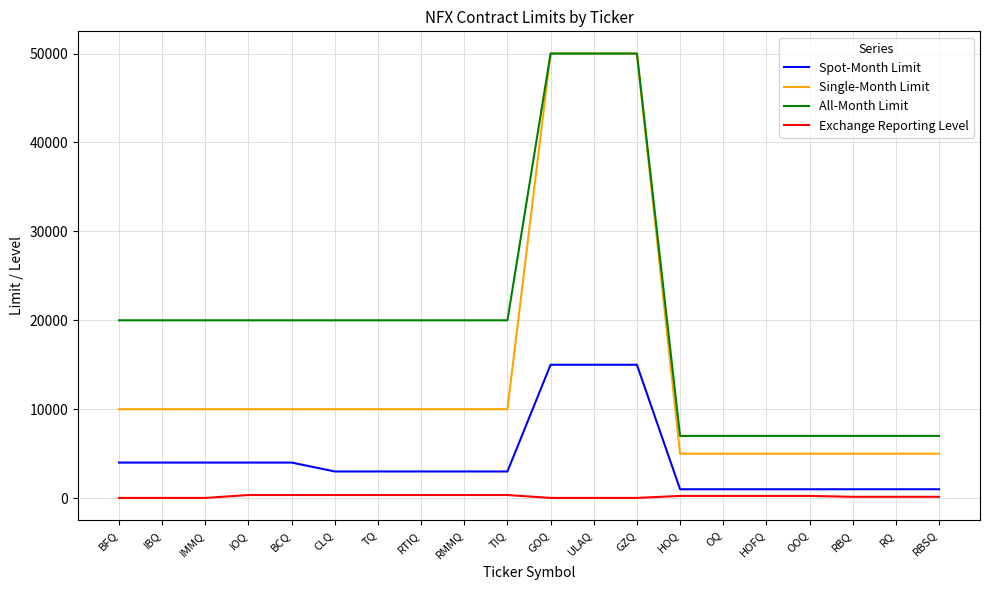

List the series in order of their overall mean, highest first.

All-Month Limit, Single-Month Limit, Spot-Month Limit, Exchange Reporting Level